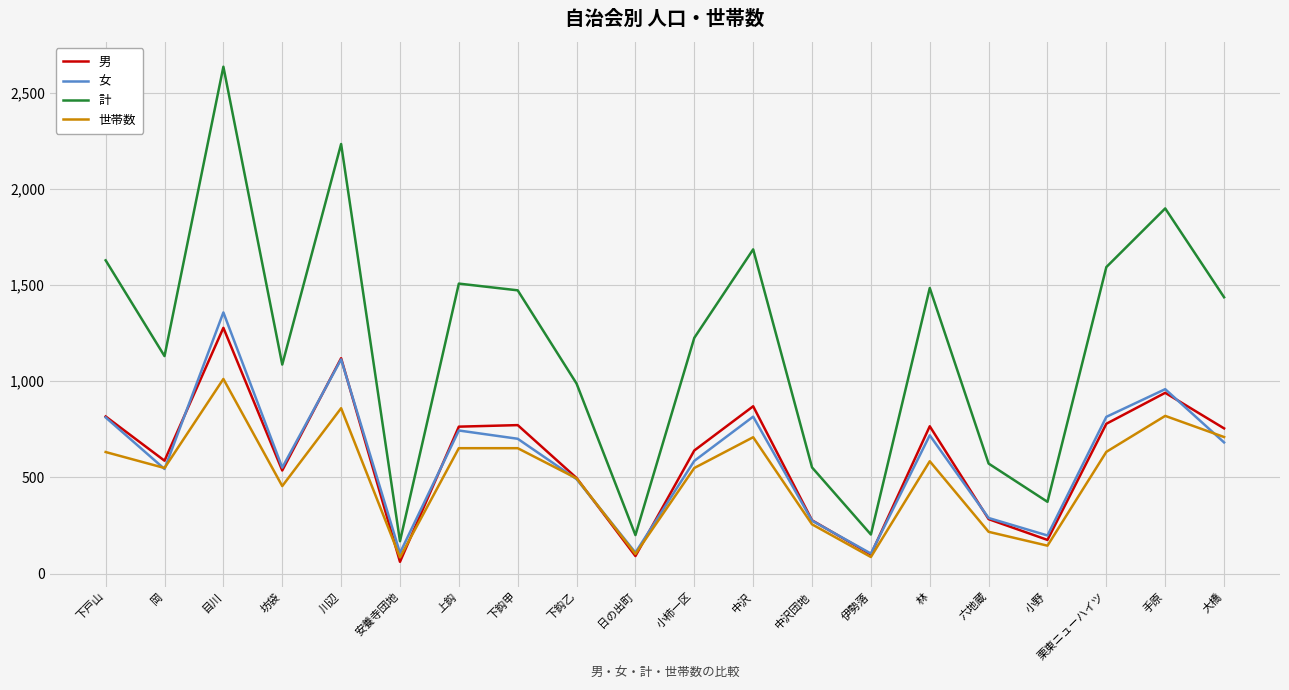

At 大橋, list the series in order from largest to smallest.

計, 男, 世帯数, 女